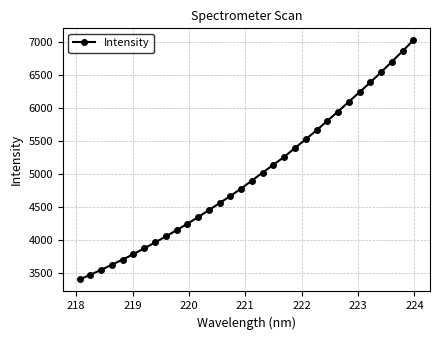

What is the greatest value displayed?

7031.1